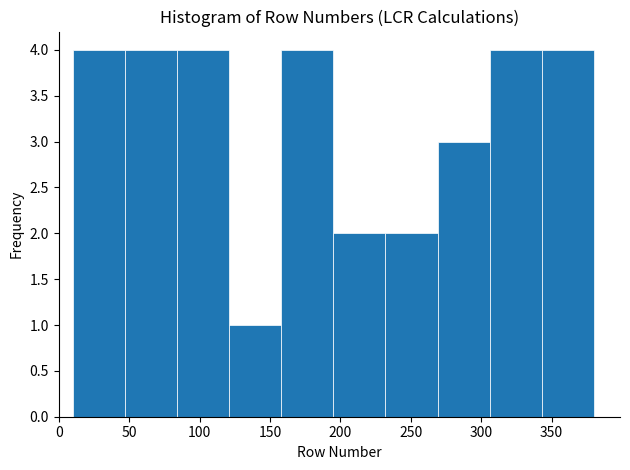

Reading left to right, transcribe this chart: for each bar, give the range it covers on the x-axis and its height. Neither the bar edges nor the heights are printed on the chart, so give them approximately, as read against the axes.

10 to 47: 4
47 to 84: 4
84 to 121: 4
121 to 158: 1
158 to 195: 4
195 to 232: 2
232 to 269: 2
269 to 306: 3
306 to 343: 4
343 to 380: 4